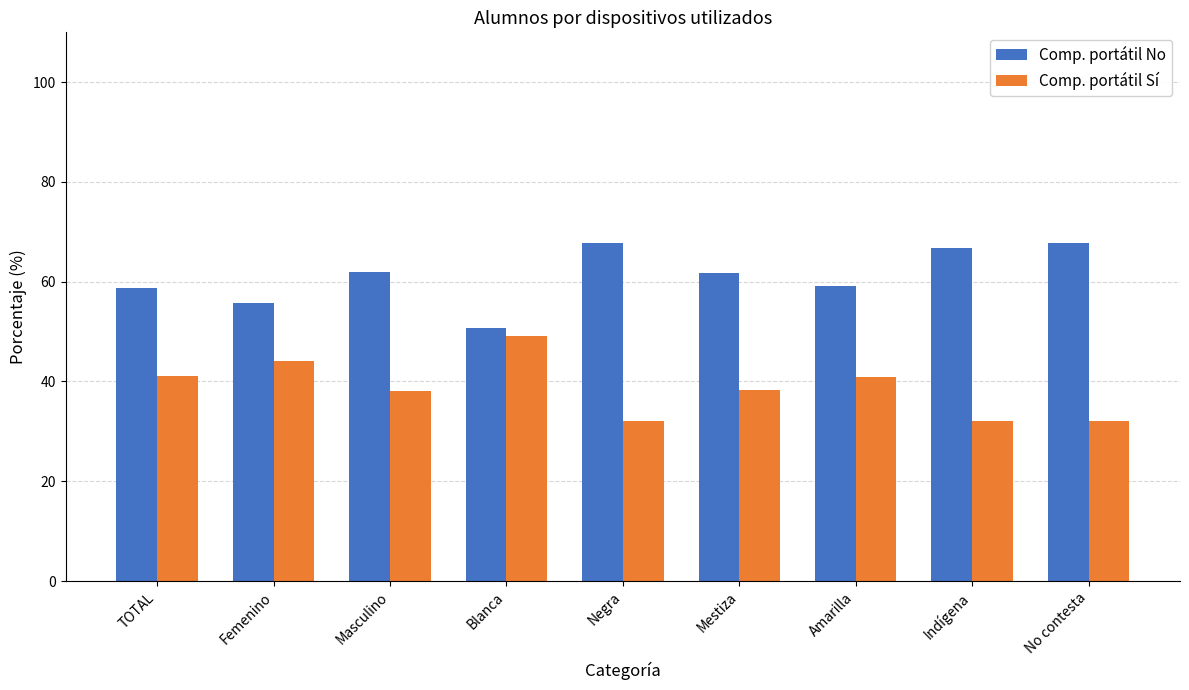

What is the value of the Comp. portátil No bar at the 9th from the left?

67.8